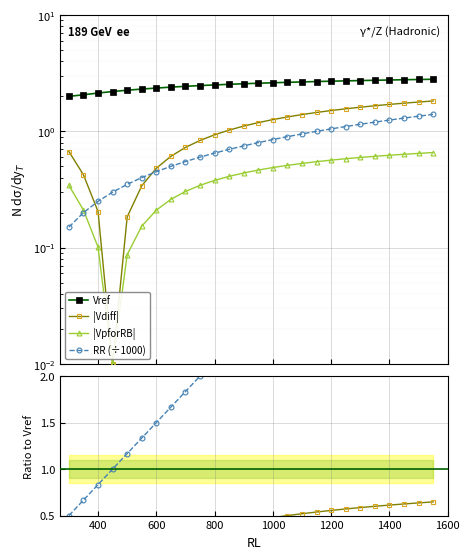

What is the difference between the Vref values at 1150 and 350?

0.6